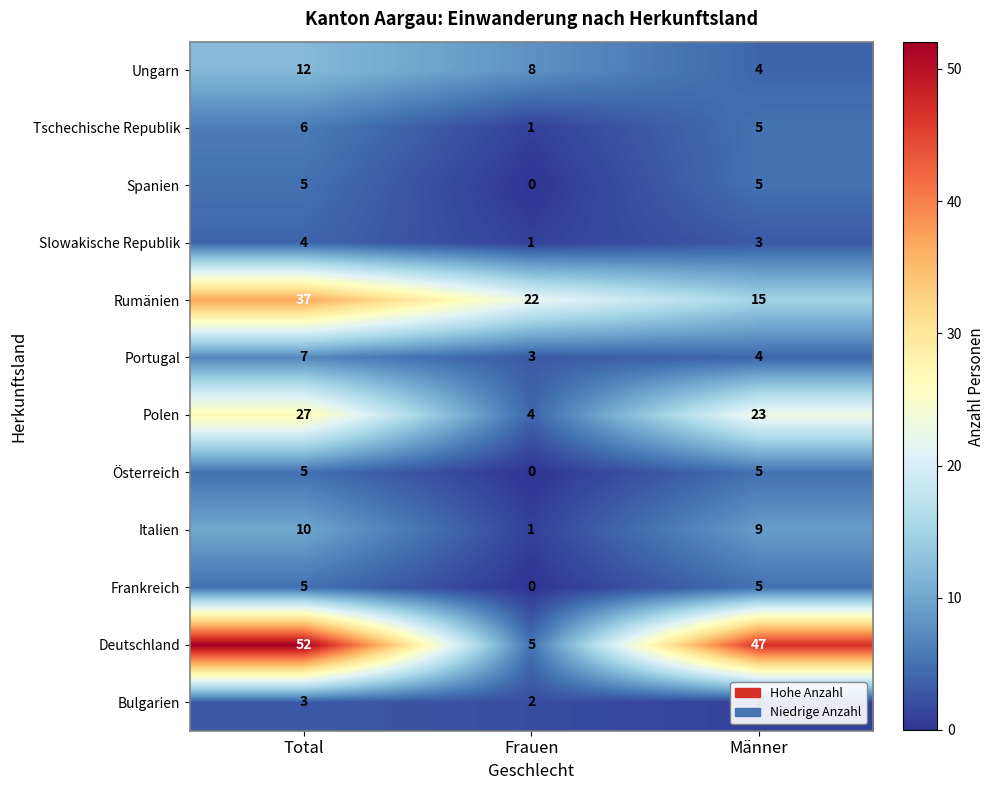

What is the spread (max minus min) of values at Total?

49